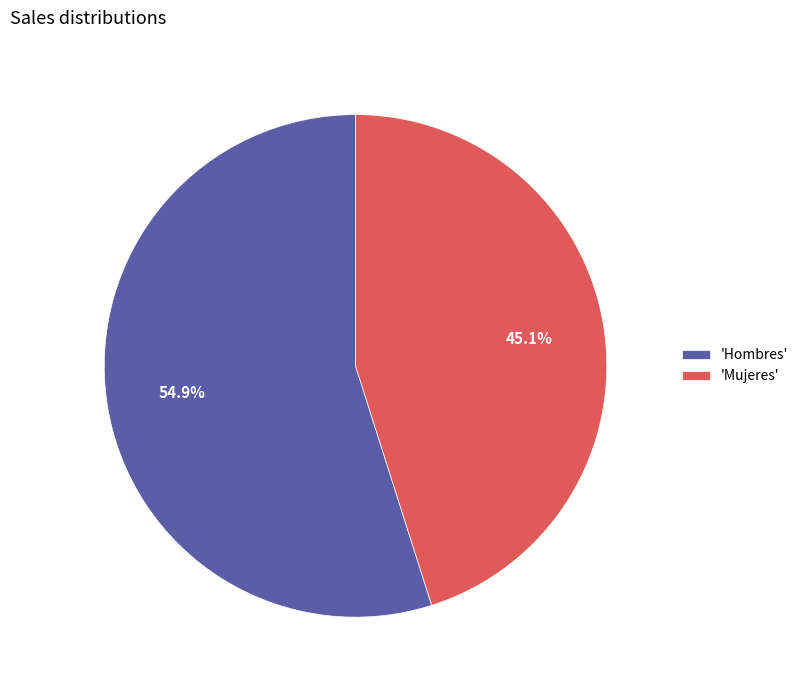

Rank the categories by value from lowest to highest.

'Mujeres', 'Hombres'